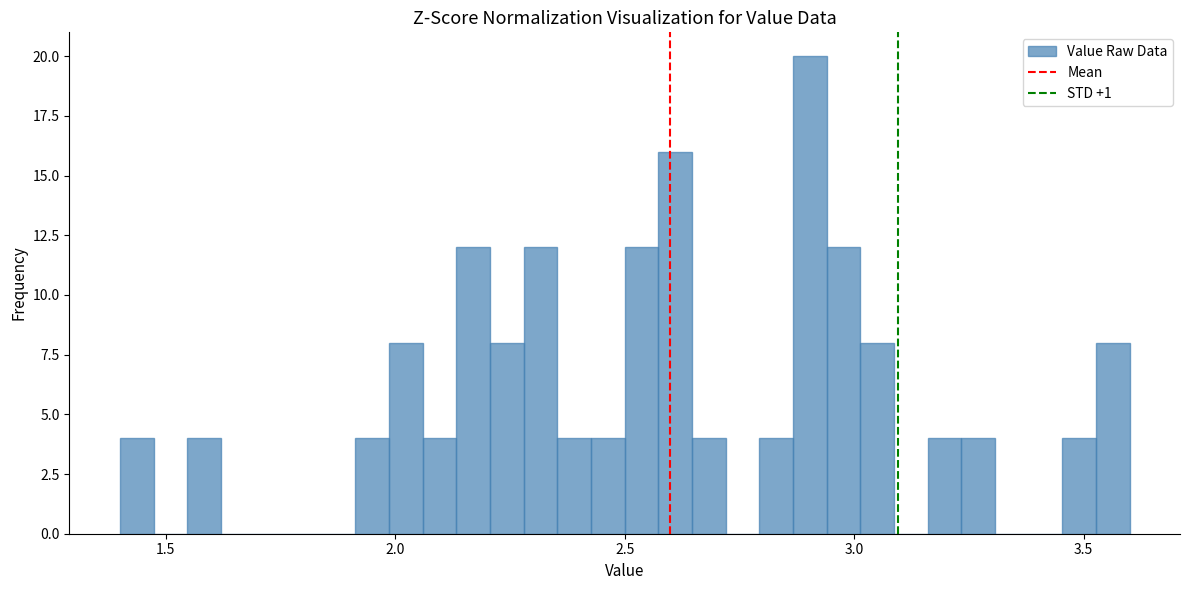

Read against the x-axis, roughly where is the centre of the tallest bar?

2.90